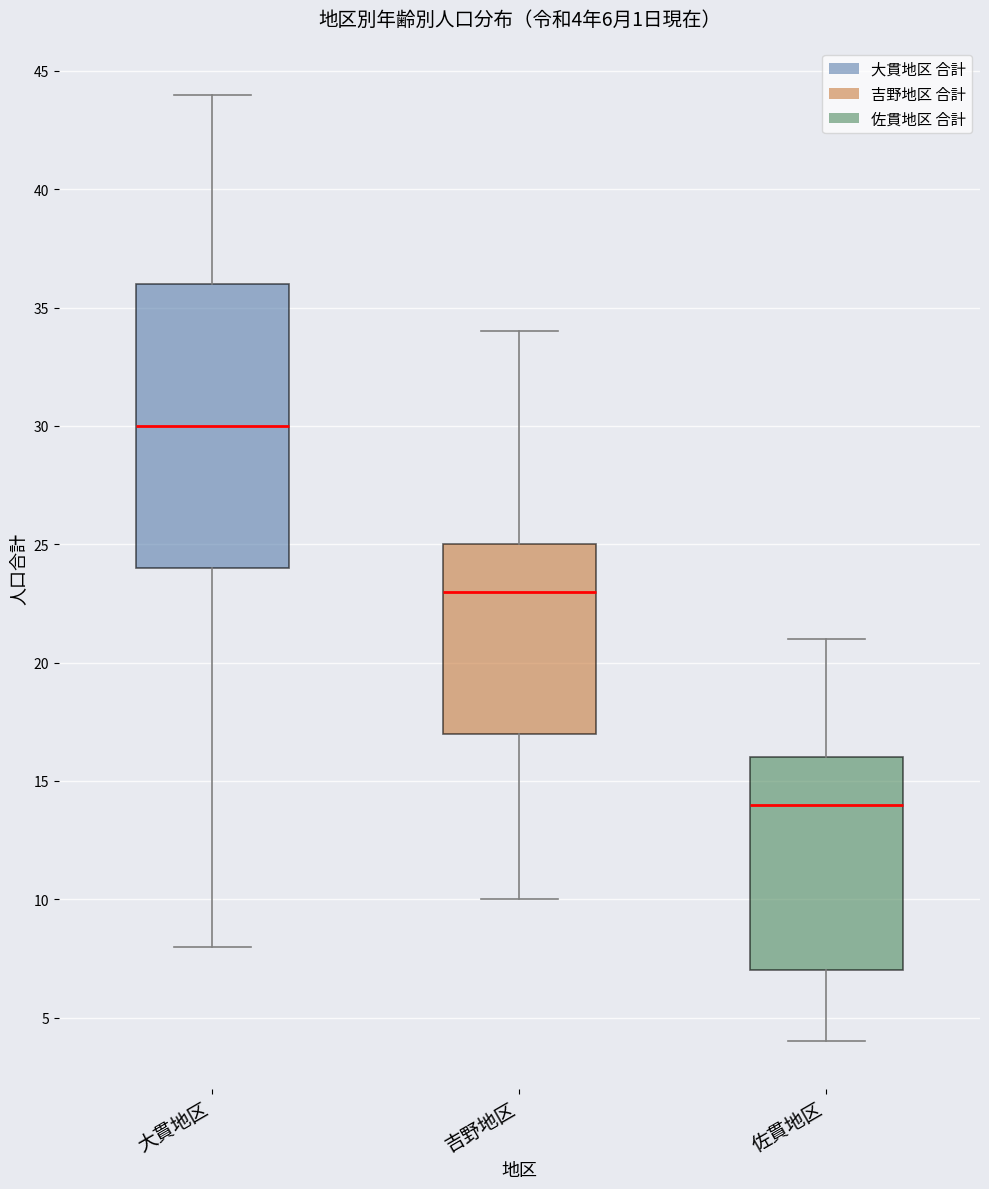

Which box has the highest median line?

大貫地区